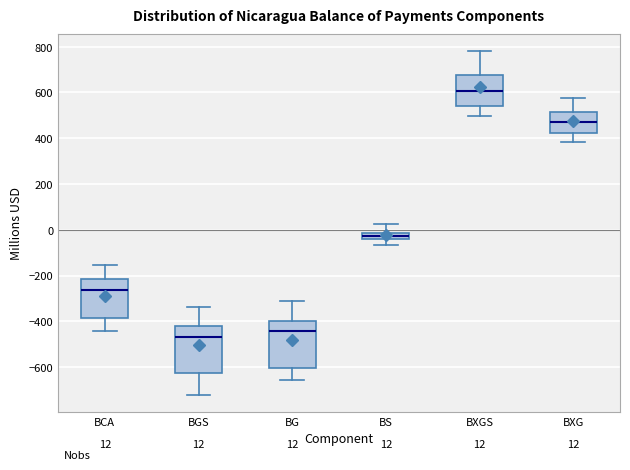

Which box has the highest median line?

BXGS